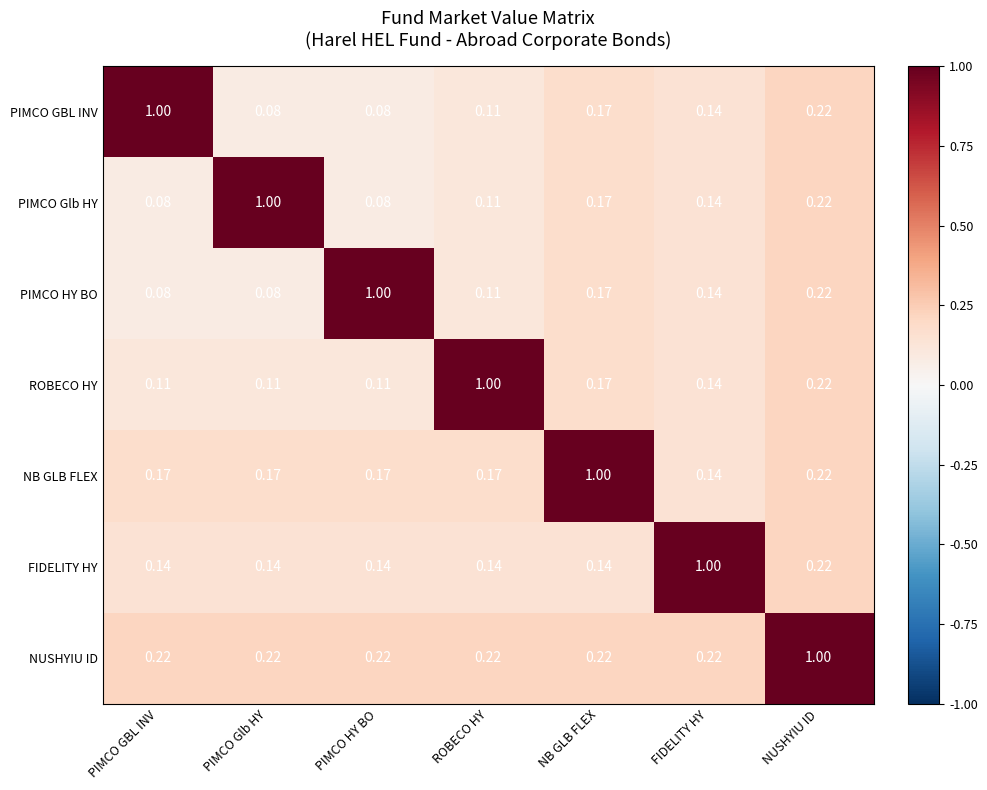

At which label does FIDELITY HY reach its peak?

FIDELITY HY